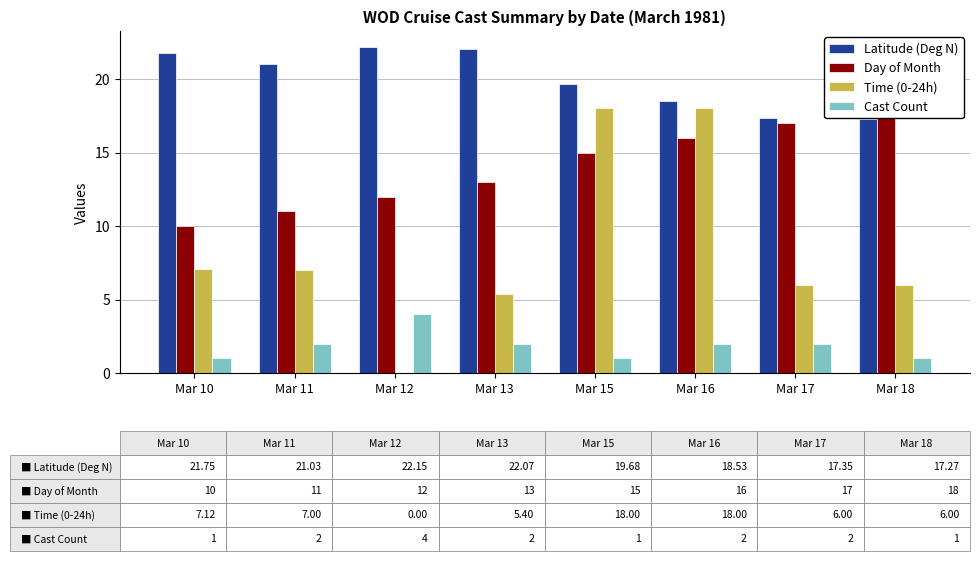

Reading left to right, list all the values displayed in this chart.

Latitude (Deg N): 21.8	21.0	22.1	22.1	19.7	18.5	17.4	17.3
Day of Month: 10.0	11.0	12.0	13.0	15.0	16.0	17.0	18.0
Time (0-24h): 7.1	7.0	0.0	5.4	18.0	18.0	6.0	6.0
Cast Count: 1.0	2.0	4.0	2.0	1.0	2.0	2.0	1.0